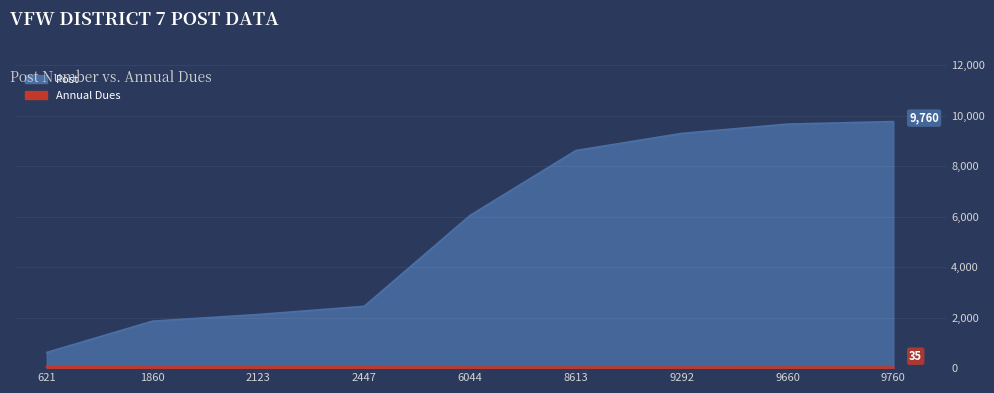

How many data points in Annual Dues are above 35?

4